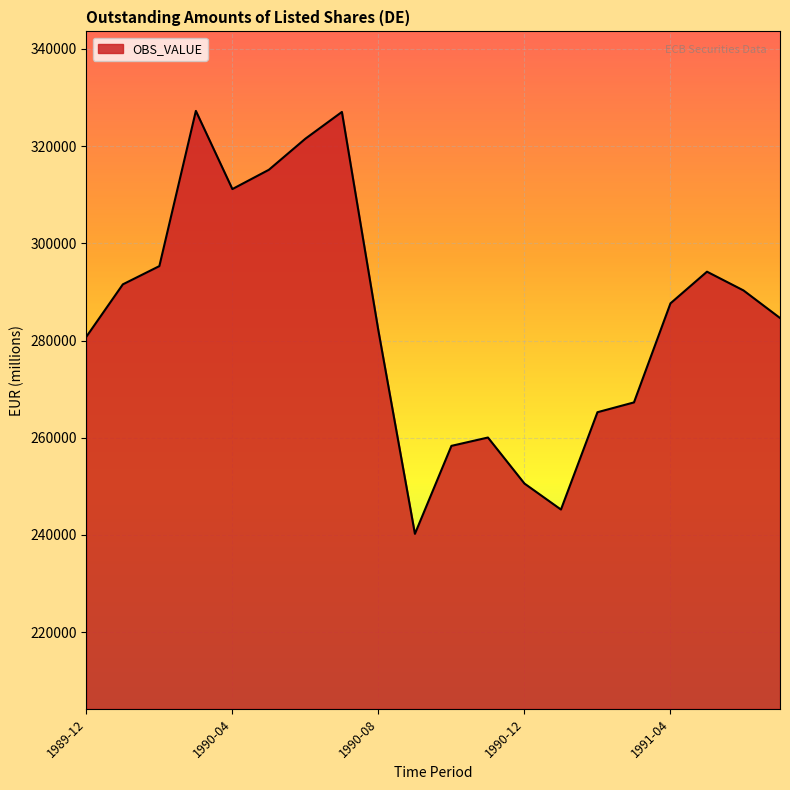

What is the smallest value displayed?

240214